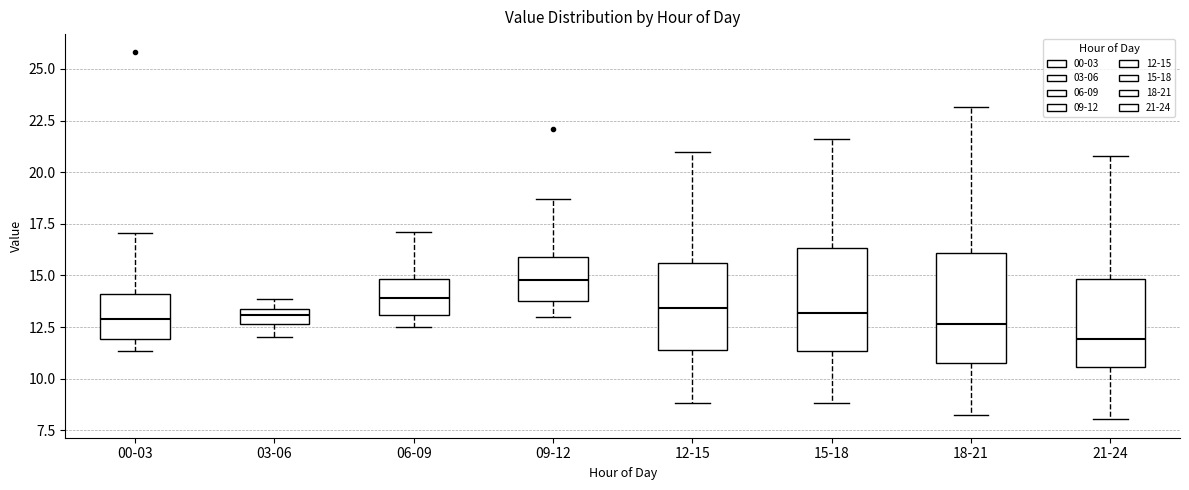

Reading left to right, transcribe this box plot: for each box, give where its median line is, the range the box spans, and where its two whiskers end, as read against the y-axis. The values are not printed on the chart, so give them approximately, as read against the axis.

00-03: median 13.0, box 12.0 to 14.0, whiskers 11.5 to 17.0
03-06: median 13.0, box 12.5 to 13.5, whiskers 12.0 to 14.0
06-09: median 14.0, box 13.0 to 15.0, whiskers 12.5 to 17.0
09-12: median 15.0, box 14.0 to 16.0, whiskers 13.0 to 18.5
12-15: median 13.5, box 11.5 to 15.5, whiskers 9.0 to 21.0
15-18: median 13.0, box 11.5 to 16.5, whiskers 9.0 to 21.5
18-21: median 12.5, box 11.0 to 16.0, whiskers 8.0 to 23.0
21-24: median 12.0, box 10.5 to 15.0, whiskers 8.0 to 21.0